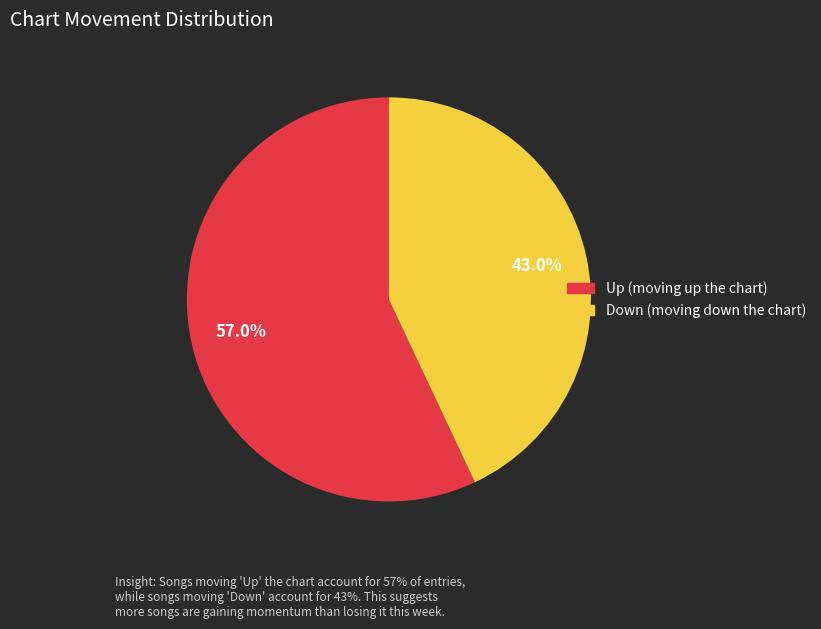

How many slices are in this pie chart?

2